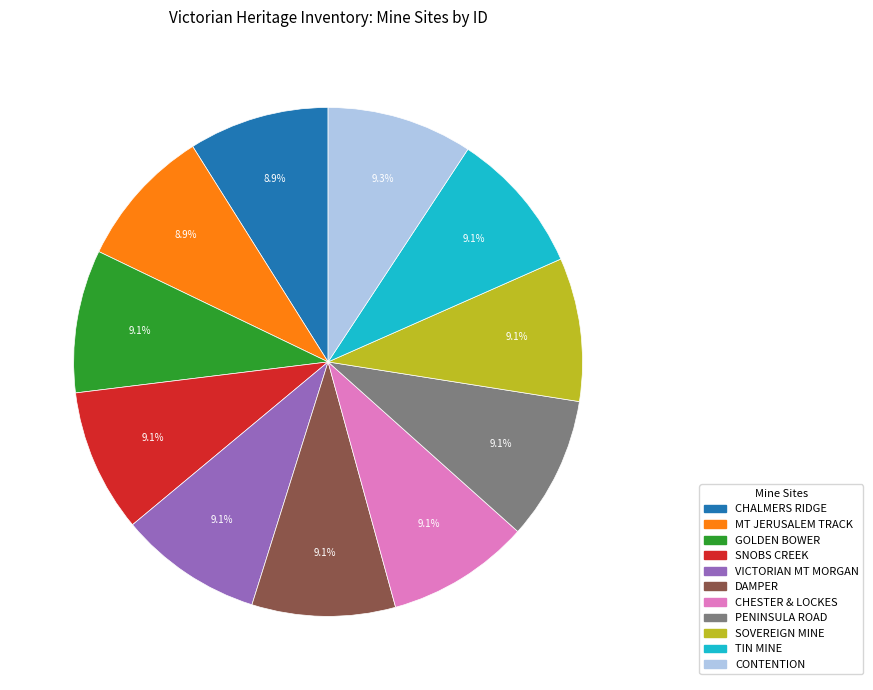

Is there a majority slice in this chart?

No